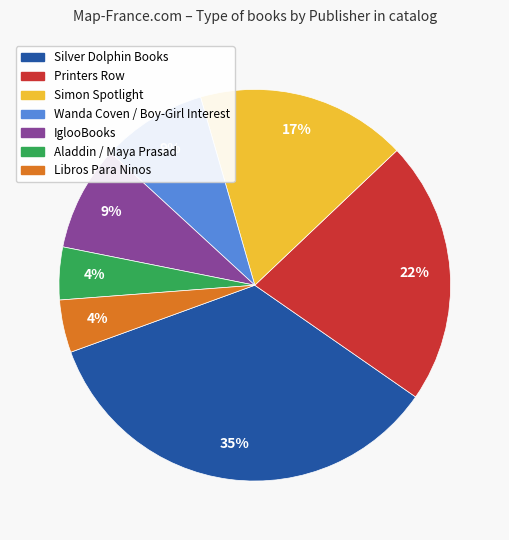

To the nearest percent, what is the average slice percentage?

14%